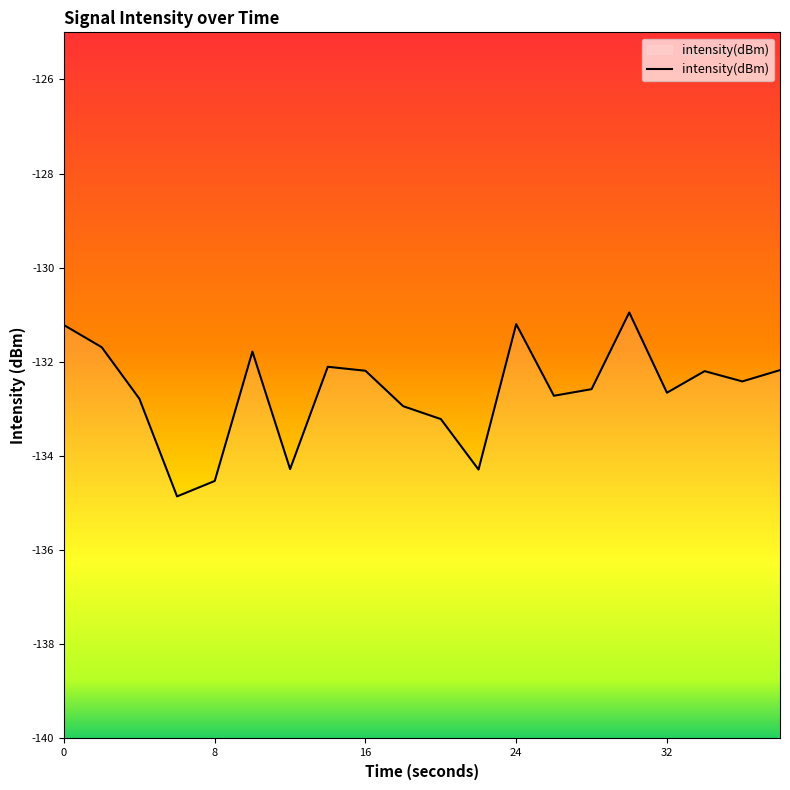

What is the change in value from 16 to 14?

+0.2